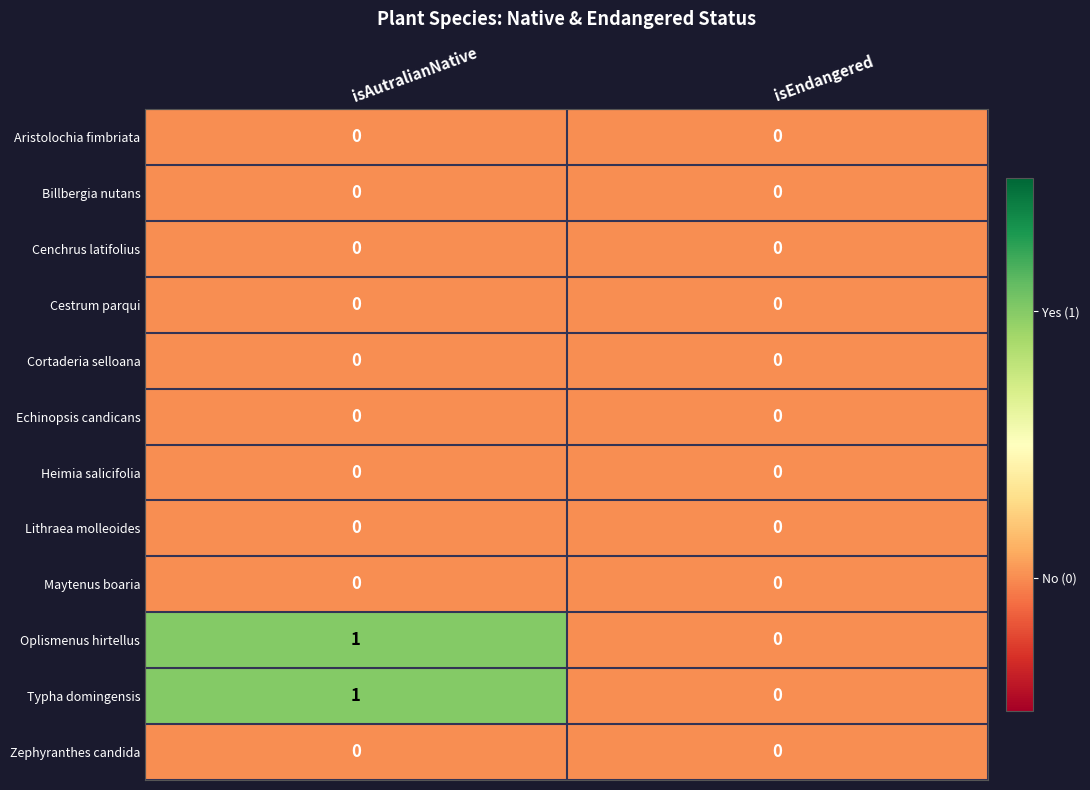

At which category is the sum across all series the highest?

isAutralianNative